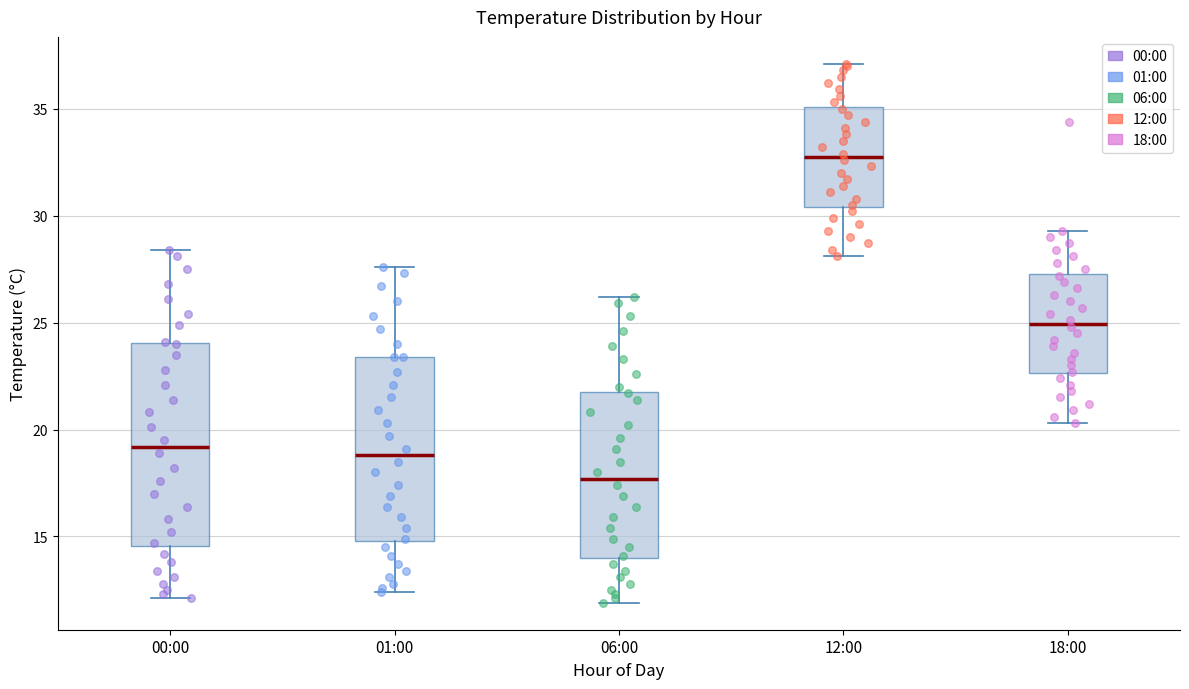

Where is the lower edge of the box for 01:00 on the y-axis? The values are not printed on the chart, so give them approximately, as read against the axis.

15.0